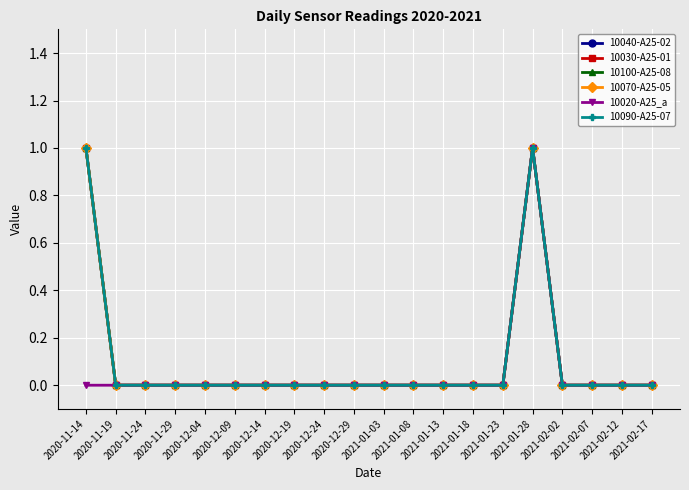

At which category does 10090-A25-07 reach its first local peak?

2021-01-28